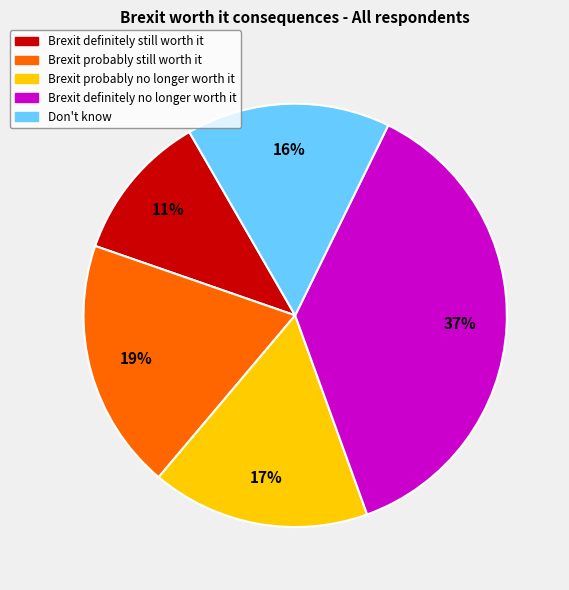

To the nearest percent, what is the difference between the largest and smallest slice percentages?

26%